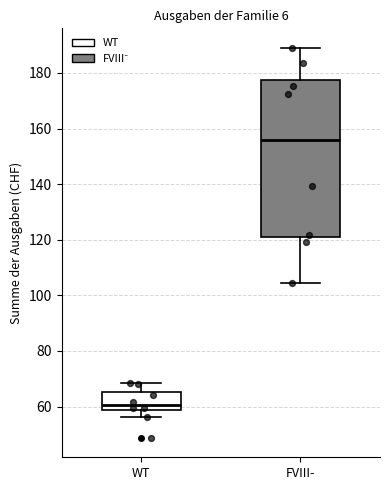

Comparing the boxes themselves (not the whiskers), which one is the tallest?

FVIII-